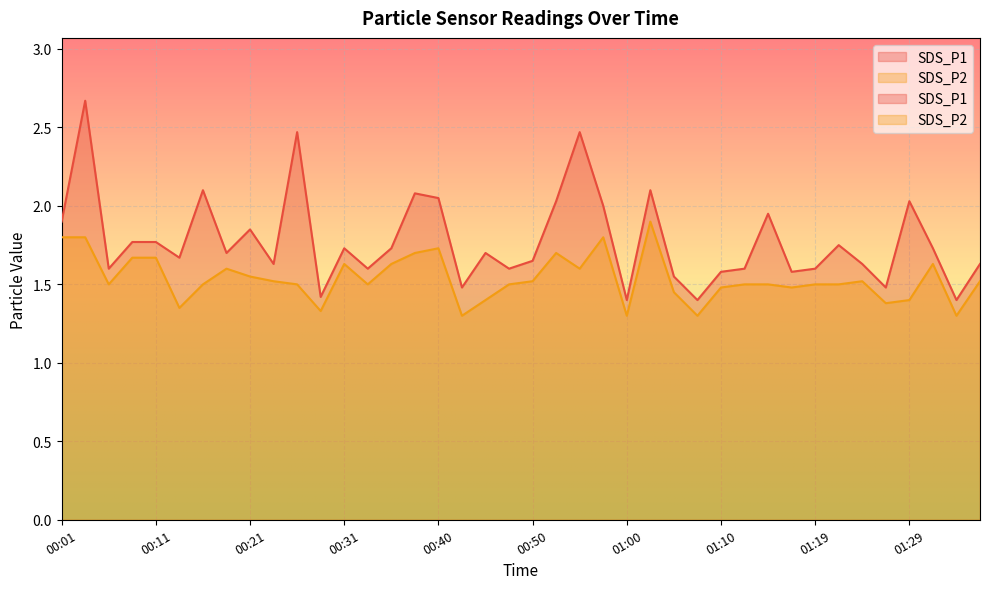

Is it true that SDS_P2 equals 0.9 at 00:01?

False